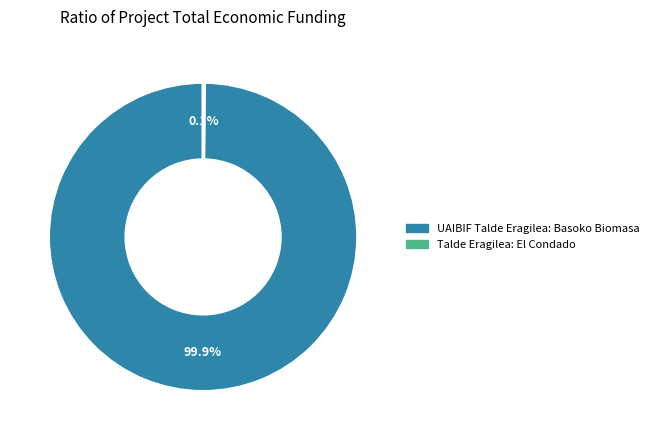

Does UAIBIF Talde Eragilea: Basoko Biomasa account for over 50% of the chart?

Yes